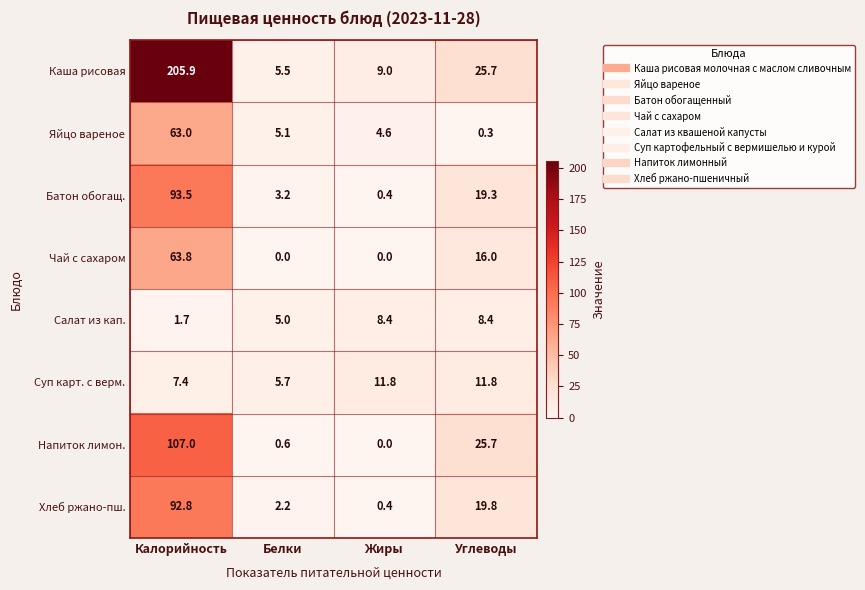

What is the difference between the second highest and minimum values in the Чай с сахаром series?

16.0